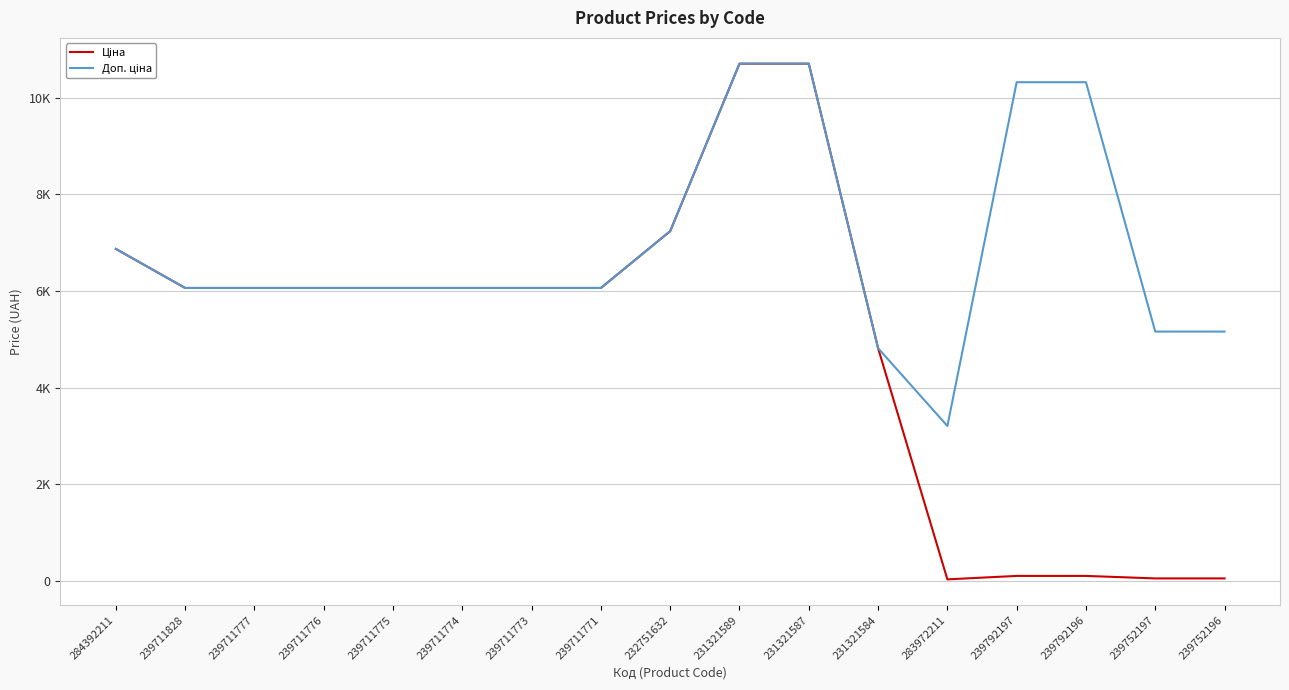

Is this an area chart (filled region under the line)?

No